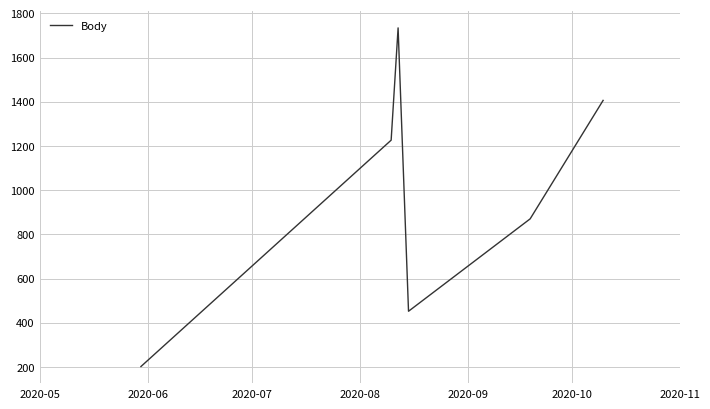

True or false: the data has more than 0 interior local peaks.

True